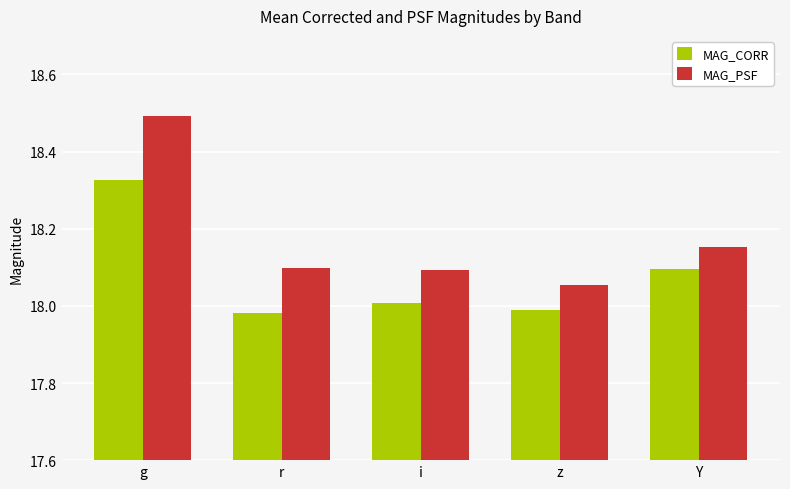

Which series has the largest range (max minus min)?

MAG_PSF